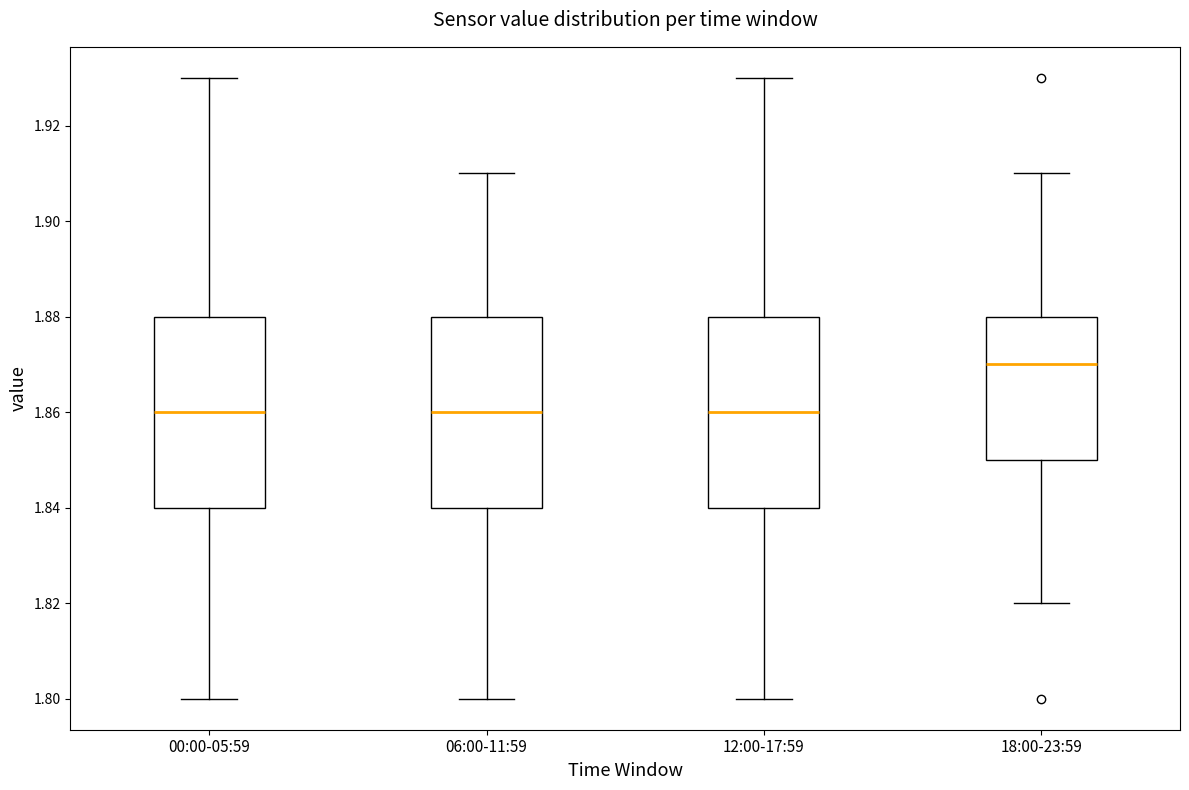

Reading left to right, read every box against the y-axis: the position of its median line, the range the box covers, and the ends of its whiskers. The values are not printed on the chart, so give them approximately, as read against the axis.

00:00-05:59: median 1.86, box 1.84 to 1.88, whiskers 1.80 to 1.93
06:00-11:59: median 1.86, box 1.84 to 1.88, whiskers 1.80 to 1.91
12:00-17:59: median 1.86, box 1.84 to 1.88, whiskers 1.80 to 1.93
18:00-23:59: median 1.87, box 1.85 to 1.88, whiskers 1.82 to 1.91